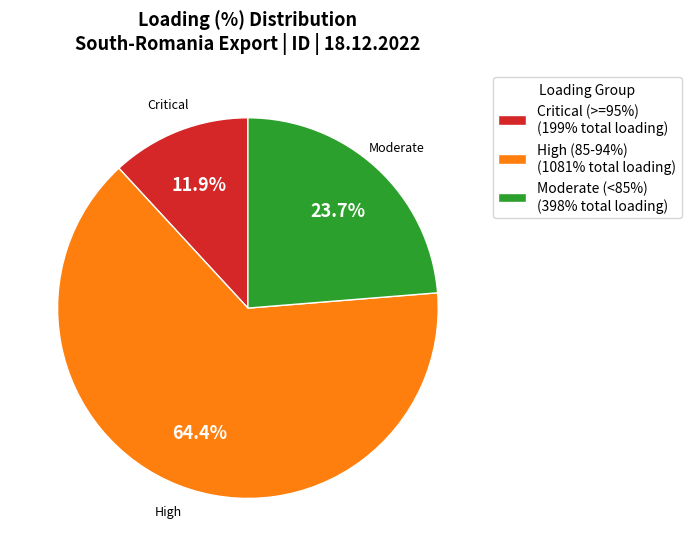

How many slices are in this pie chart?

3